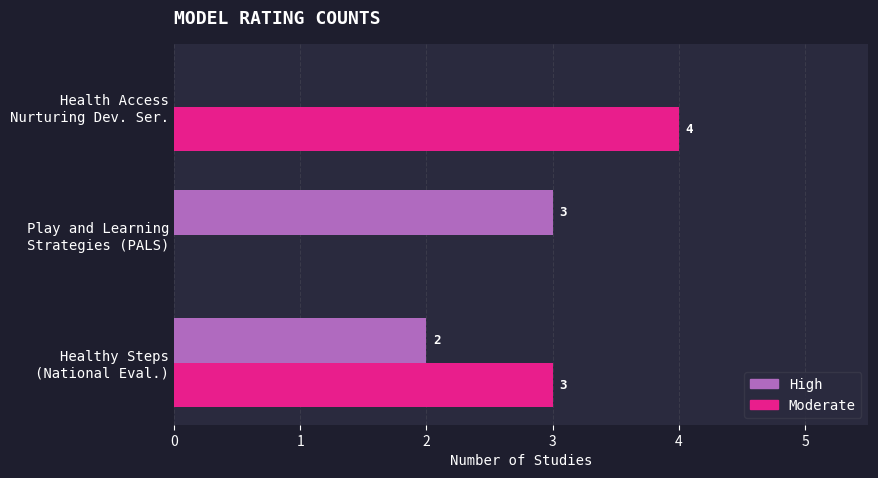

What is the maximum value for Moderate?

4